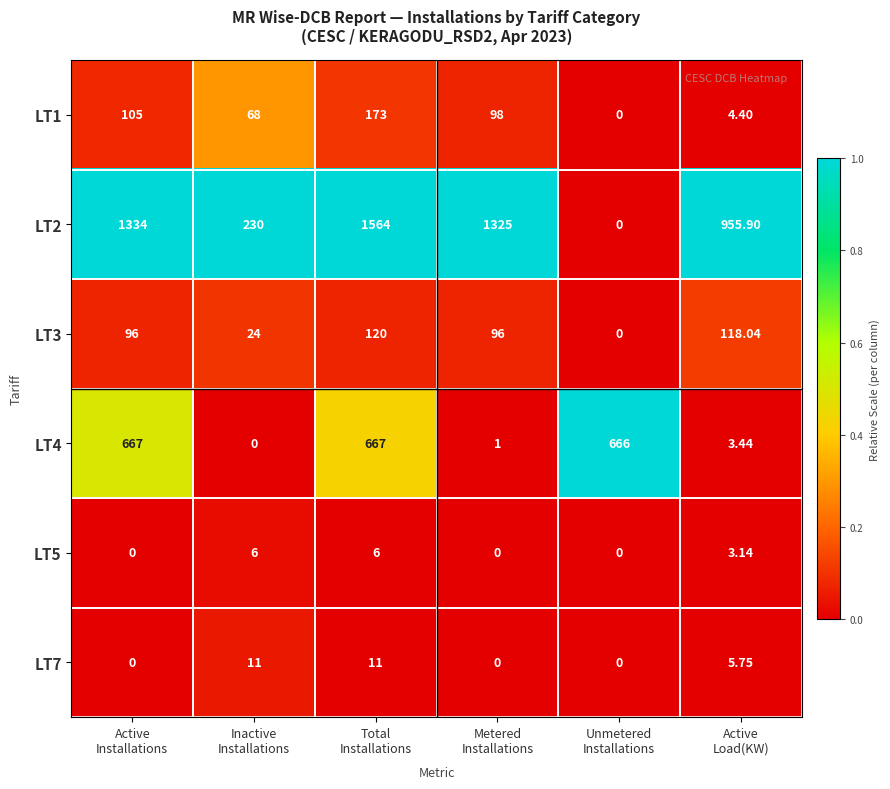

What is the total value across all series at Total
Installations?

2541.0